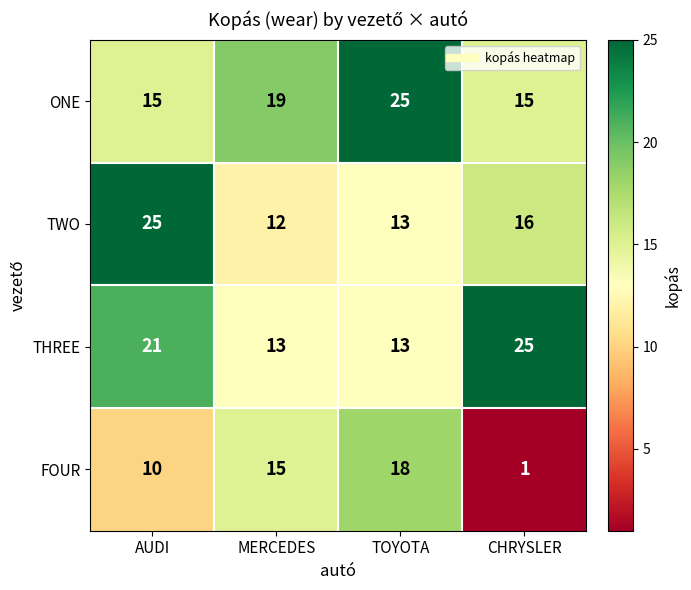

Rank the categories by TWO value from lowest to highest.

MERCEDES, TOYOTA, CHRYSLER, AUDI